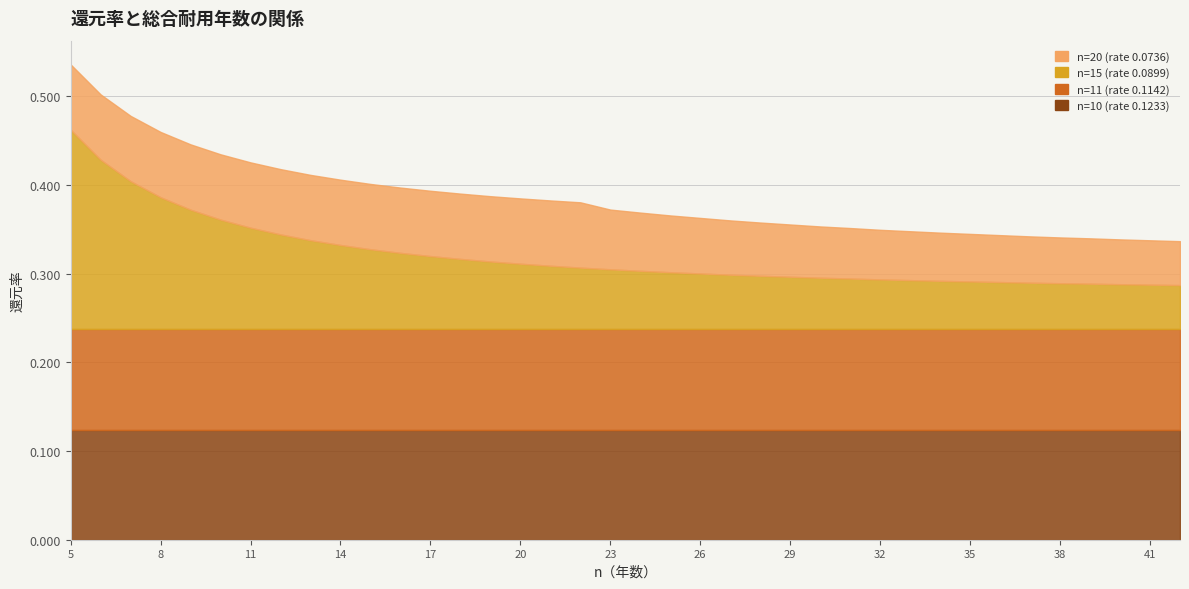

What is the sum of all n=11 (rate 0.1142) values?

4.3